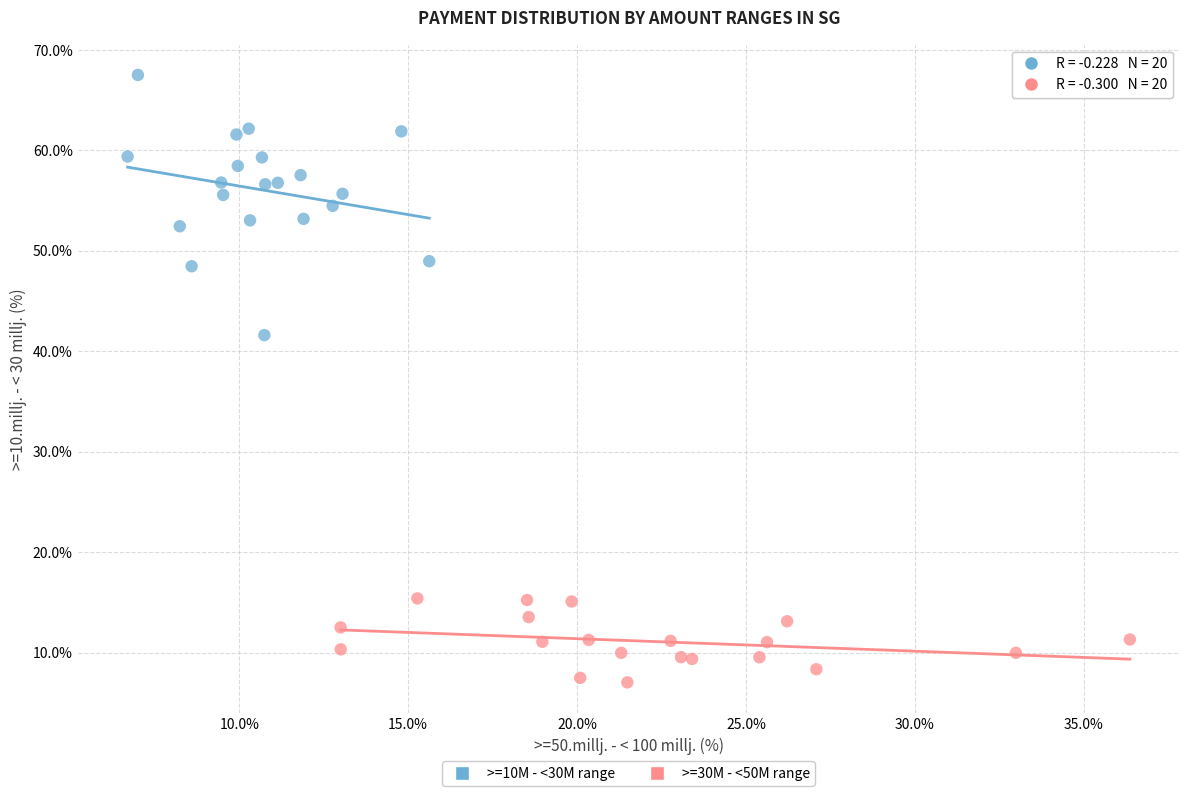

What are all the series names shown in the legend?

>=10M - <30M range, >=30M - <50M range